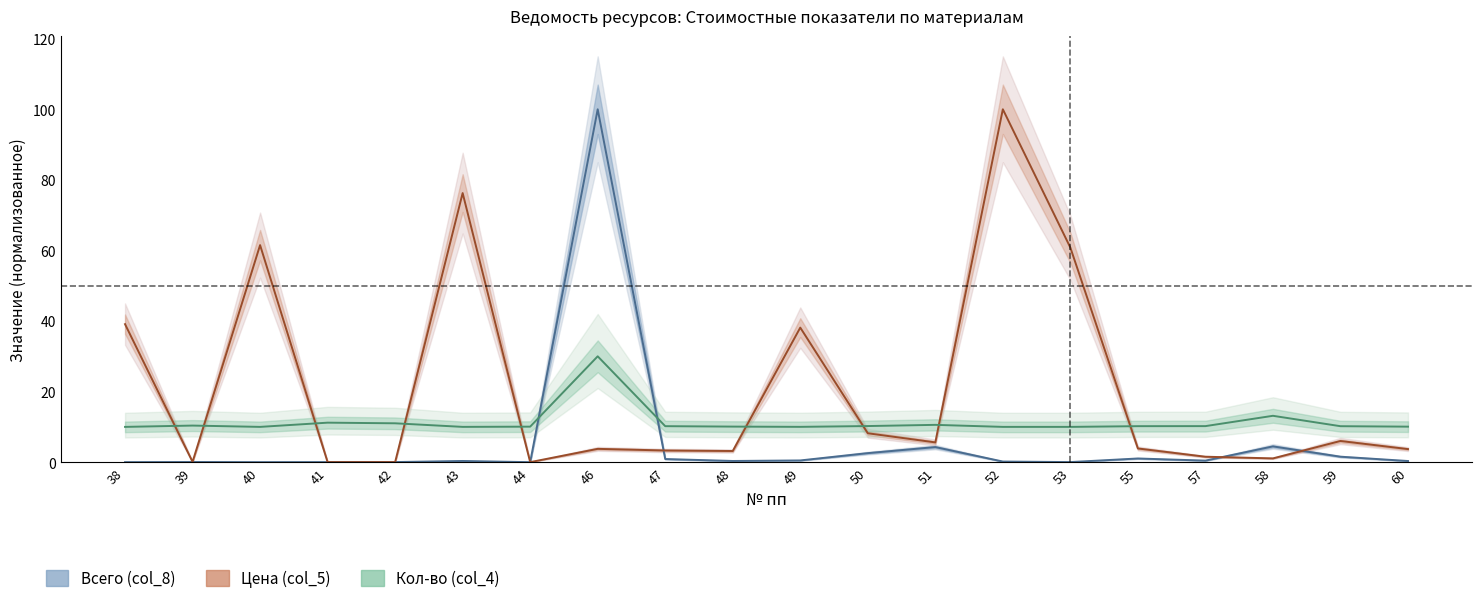

Which series has the widest spread of values?

Всего (col_8)